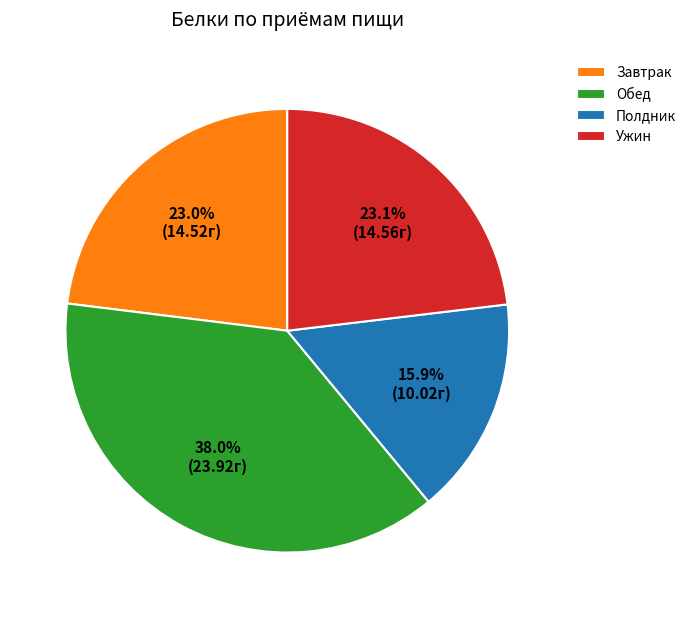

Do Полдник and Ужин together represent more than half of the pie?

No